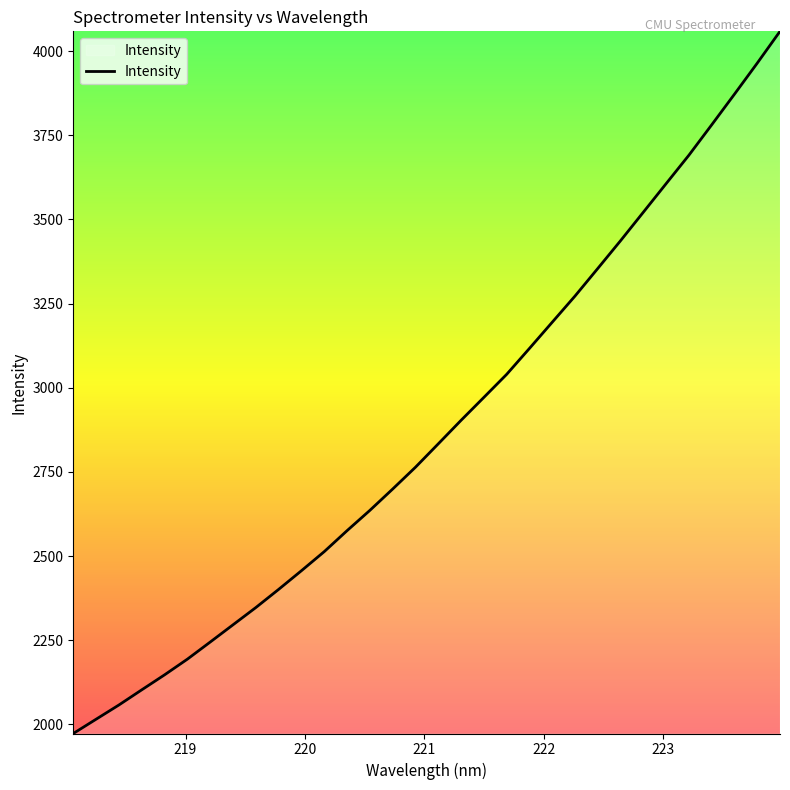

What is the smallest value displayed?

1972.7